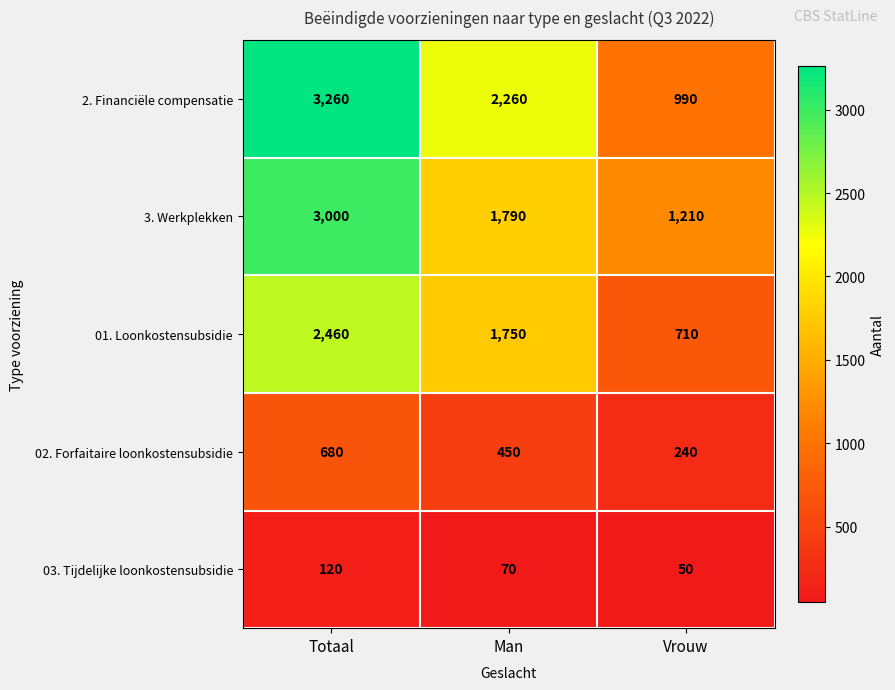

Which series changed the most between Man and Vrouw?

2. Financiële compensatie